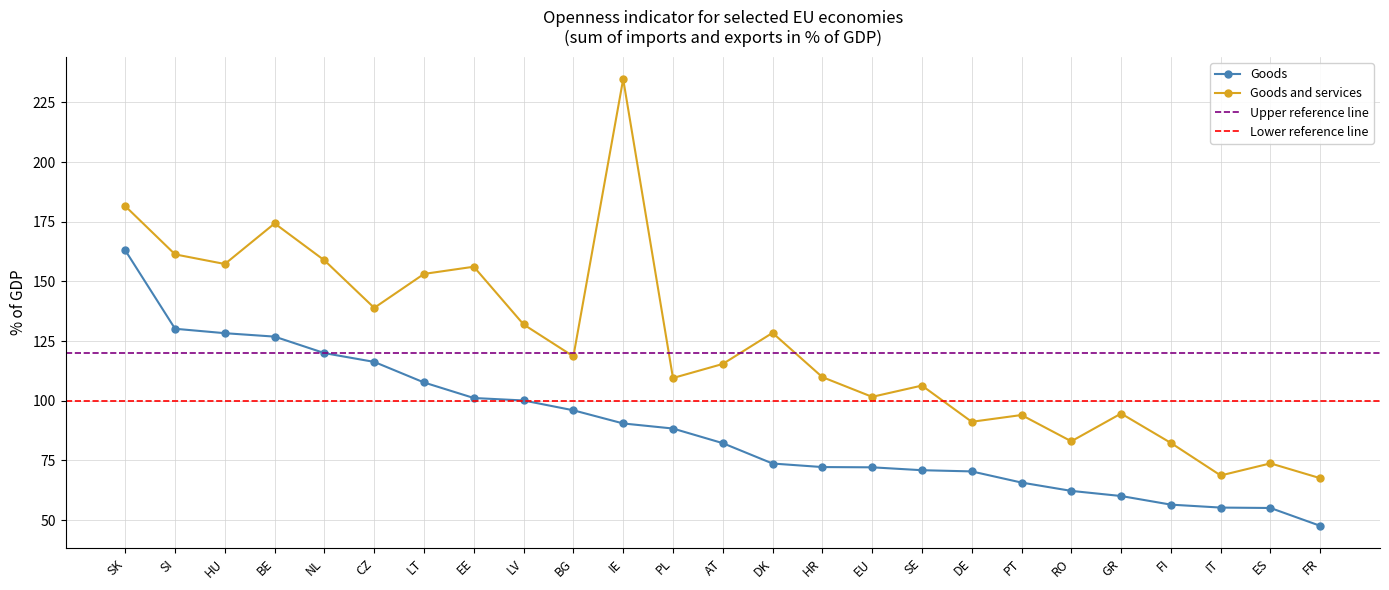

Where does the Goods series first go above 82?

SK